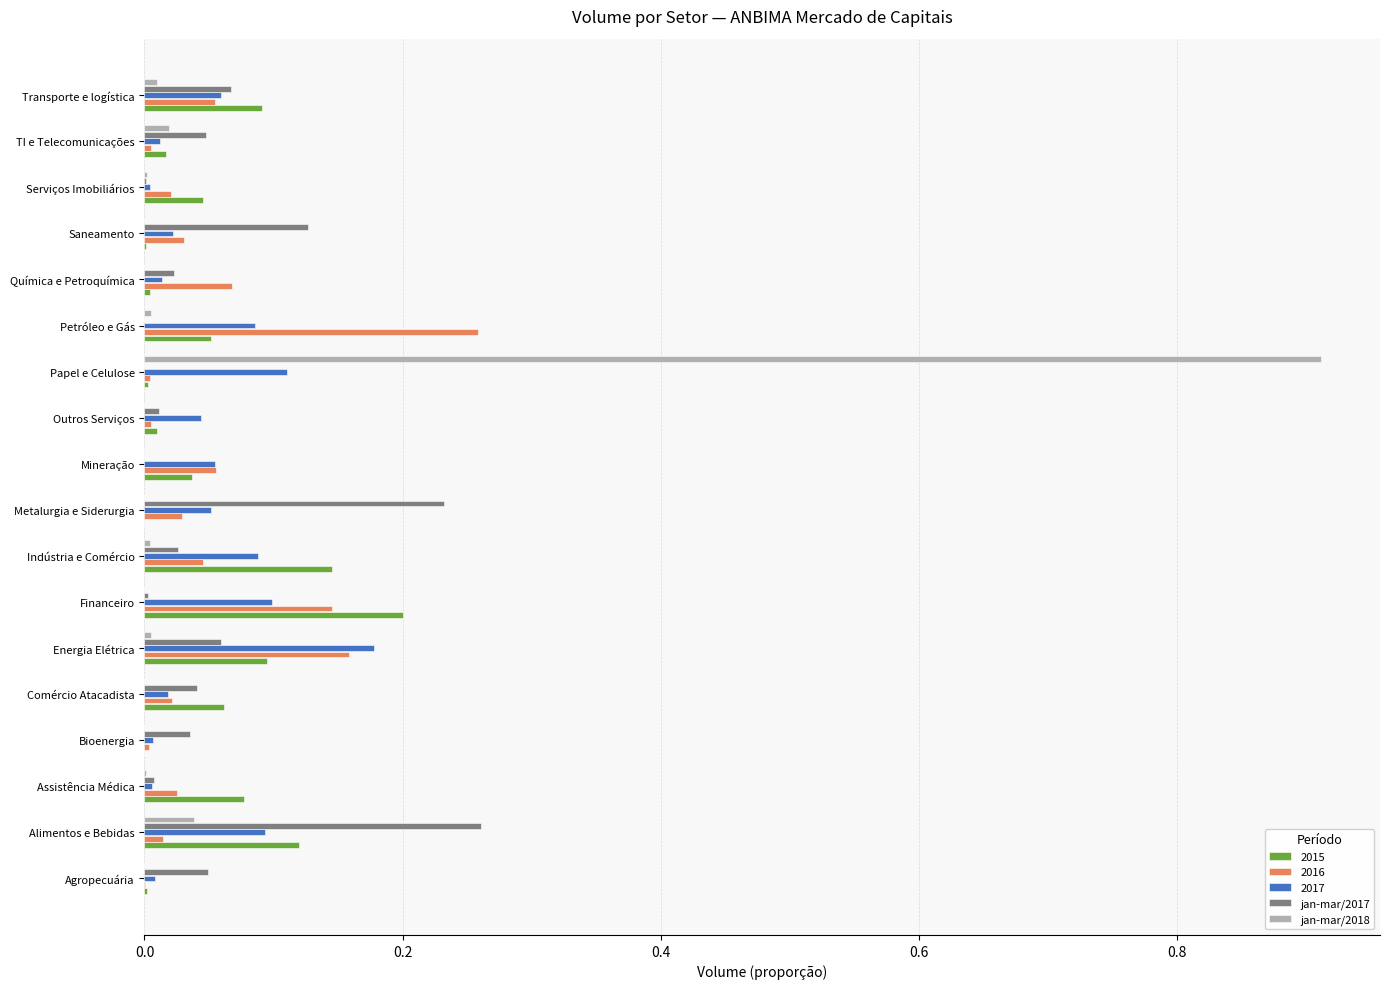

At which category is the sum across all series the highest?

Papel e Celulose